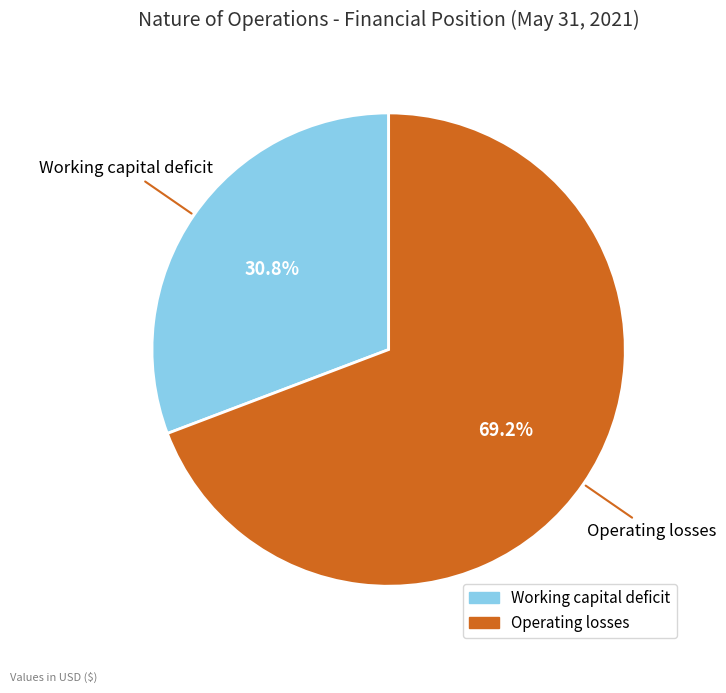

Which slice is the largest?

Operating losses